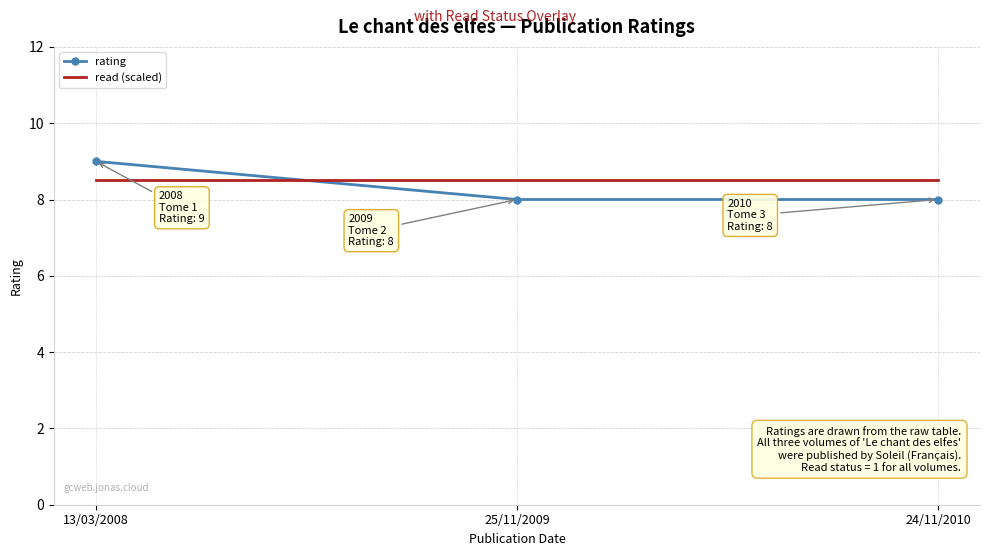

Reading left to right, list all the values displayed in this chart.

rating: 9.0	8.0	8.0
read (scaled): 8.5	8.5	8.5